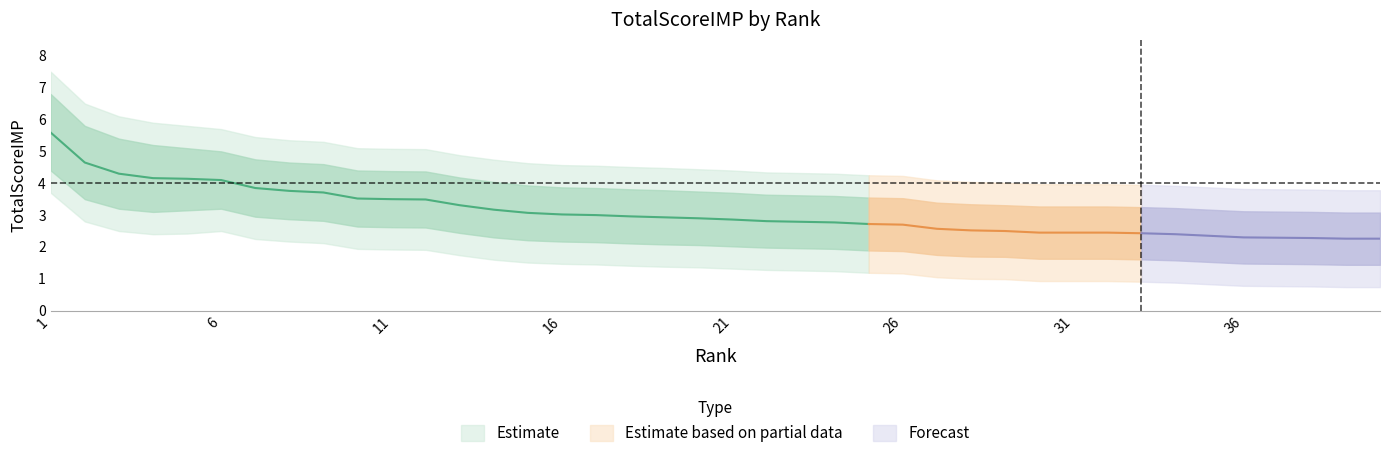

What is the value of the lower1 point at the 24th from the left?

1.9